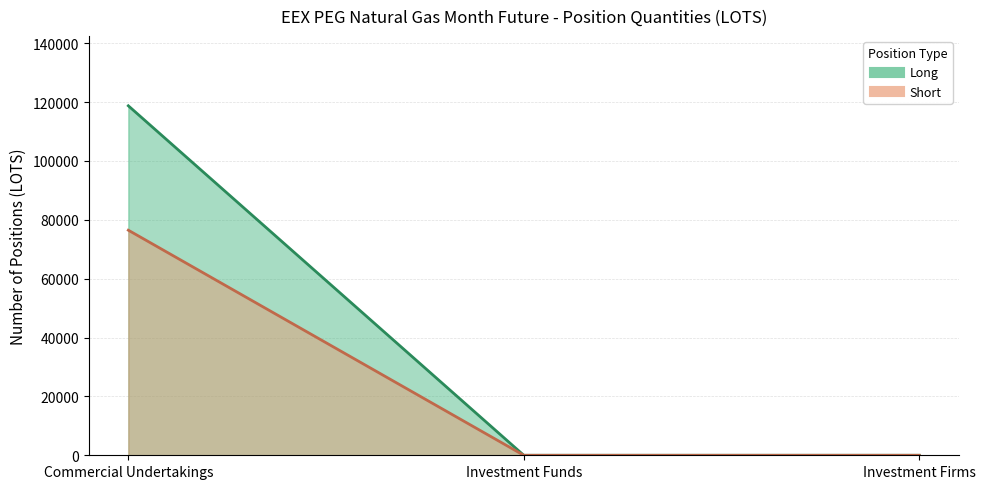

List the series in order of their peak value, lowest first.

Short (line), Long (line)